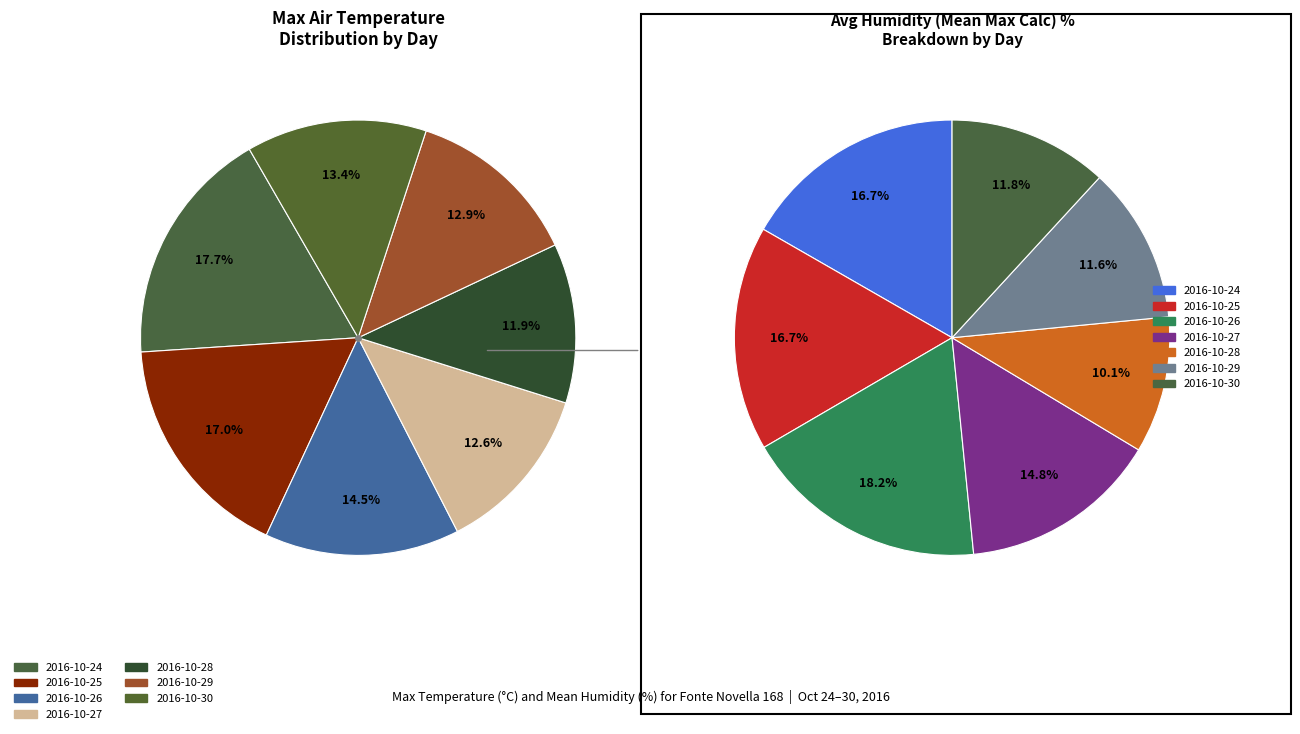

Is it true that 2016-10-28 is 12% of the pie?

True